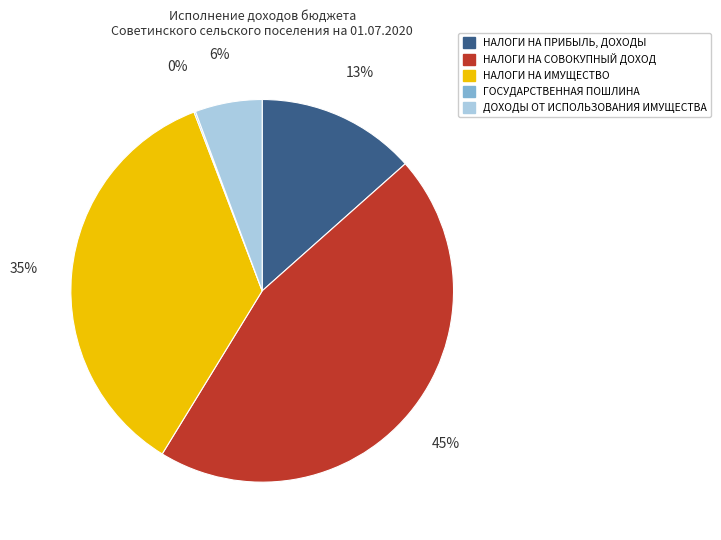

Do НАЛОГИ НА ПРИБЫЛЬ, ДОХОДЫ and НАЛОГИ НА СОВОКУПНЫЙ ДОХОД together represent more than half of the pie?

Yes